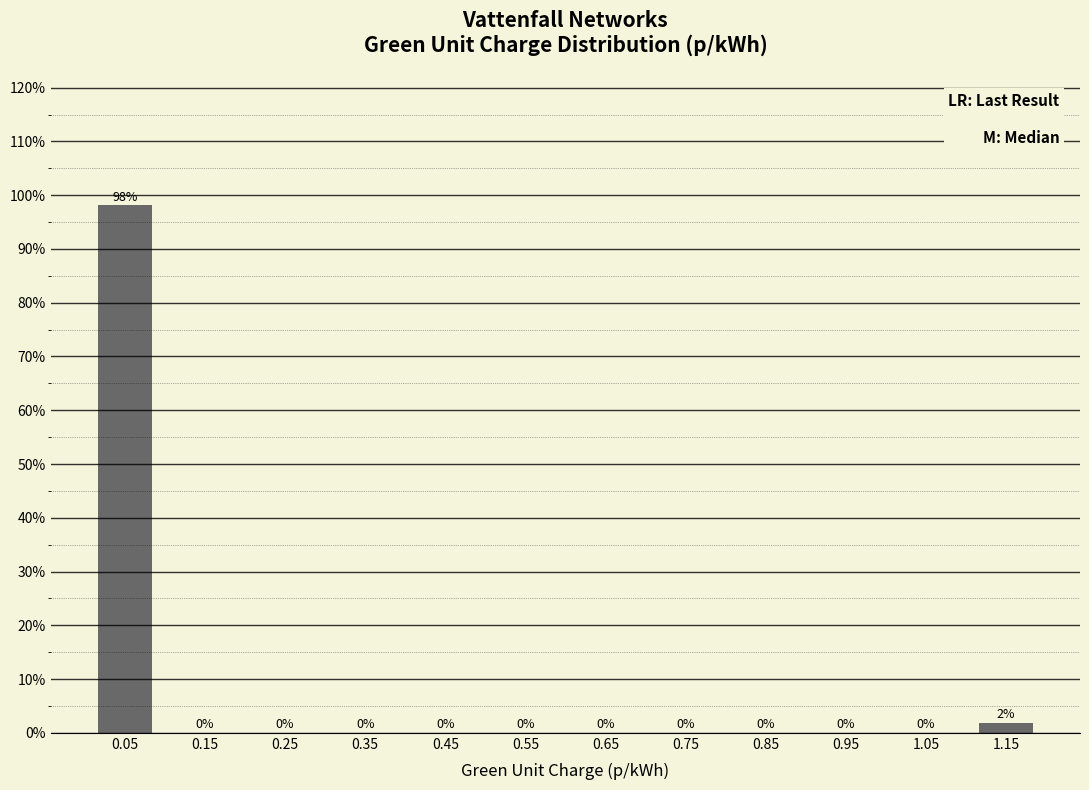

Which range on the x-axis has the tallest bar?

0.0 to 0.1